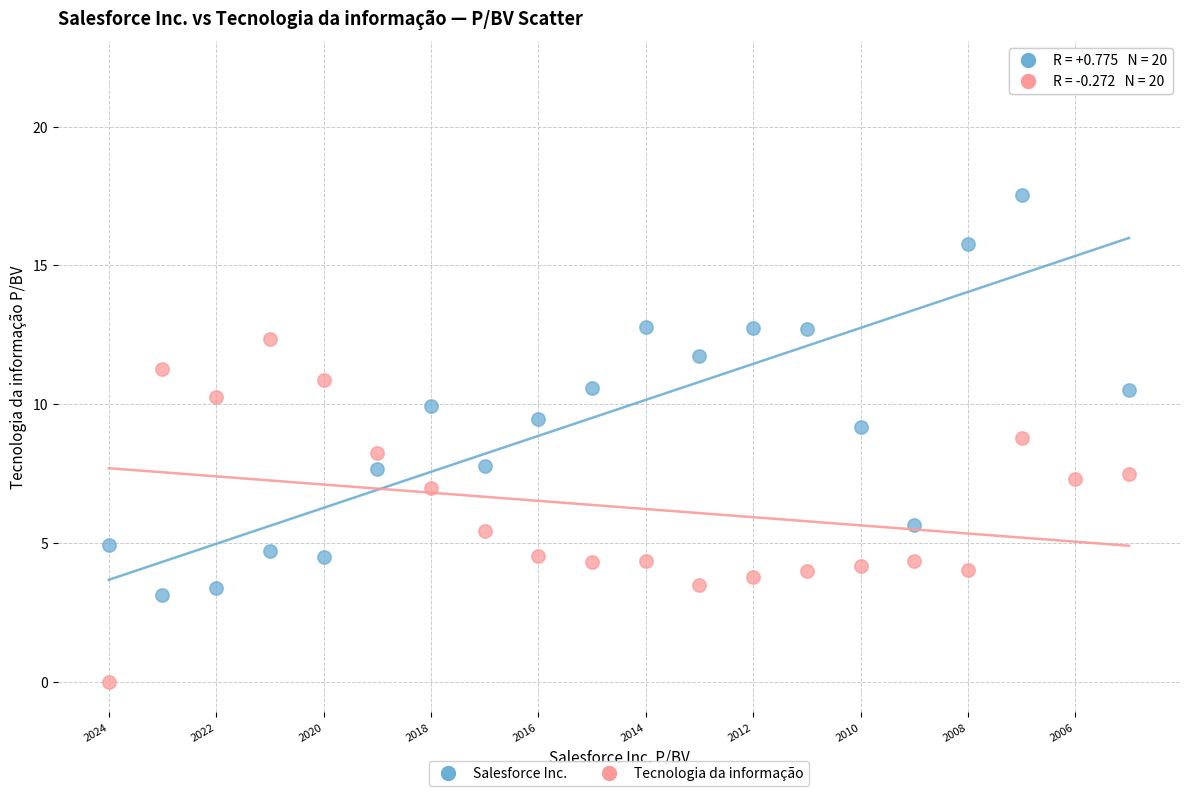

Which series reaches the minimum Y coordinate?

Tecnologia da informação